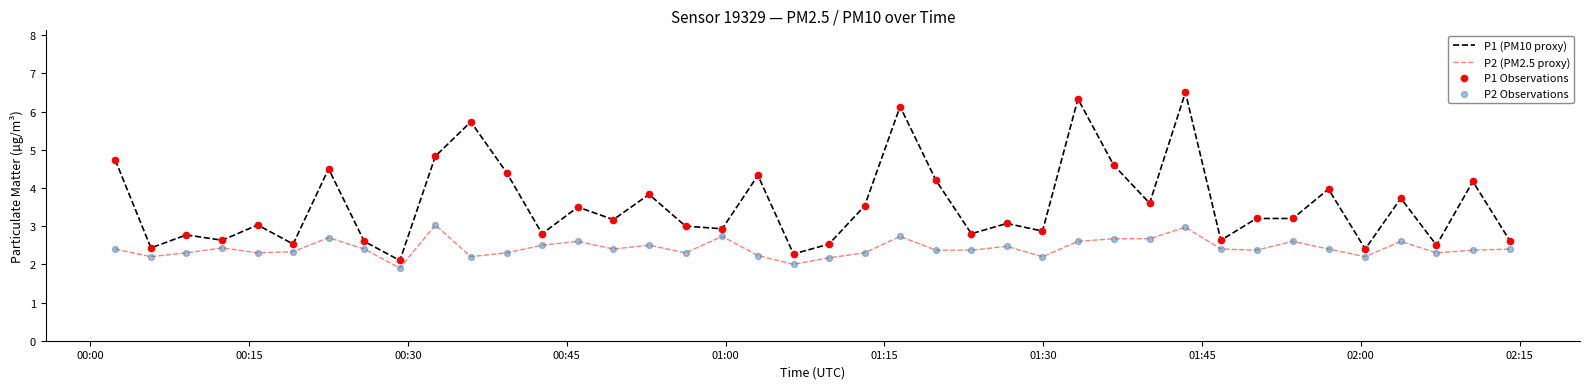

What is the smallest value displayed?

1.9